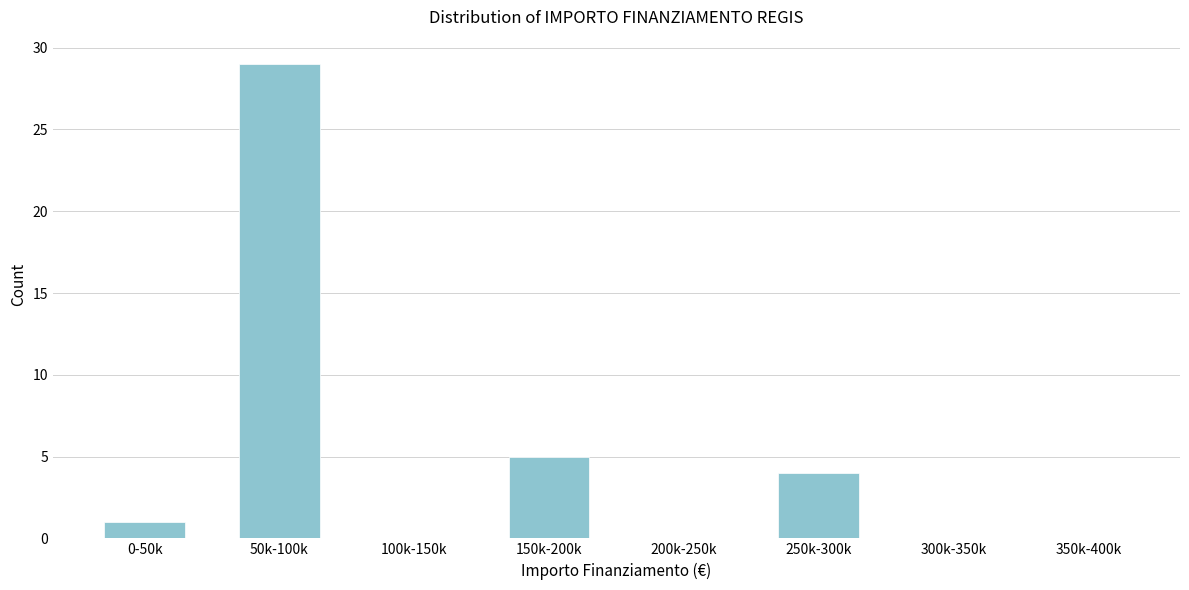

Reading right to left, what are all the values shown in this chart?

350k-400k=0	300k-350k=0	250k-300k=4	200k-250k=0	150k-200k=5	100k-150k=0	50k-100k=29	0-50k=1